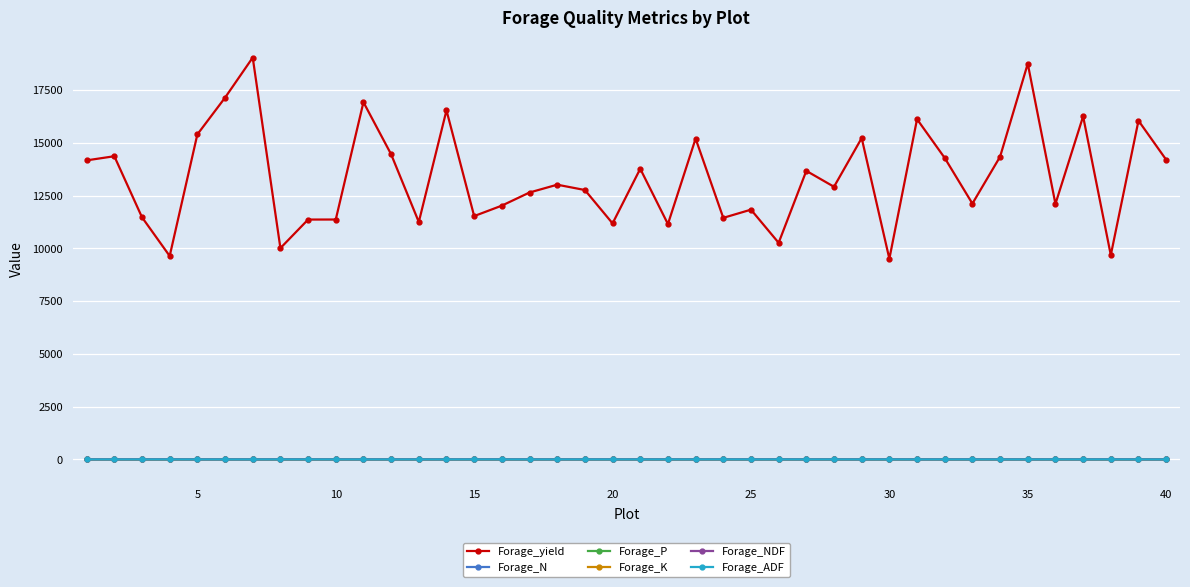

True or false: Forage_P has more than 0 interior local peaks.

True